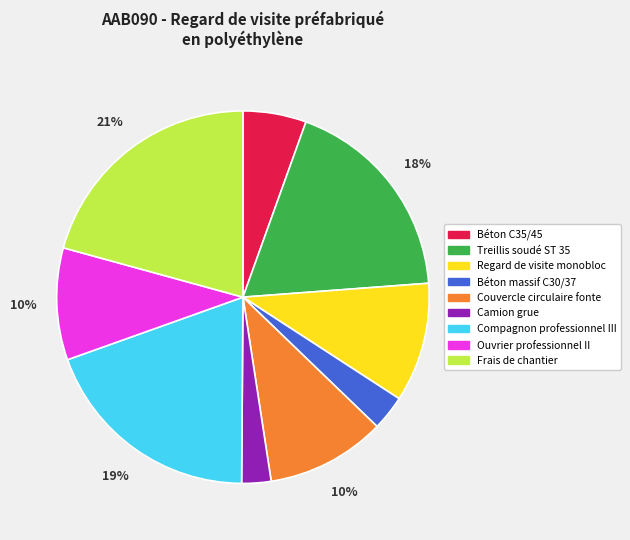

Between Béton C35/45 and Frais de chantier, which is larger?

Frais de chantier